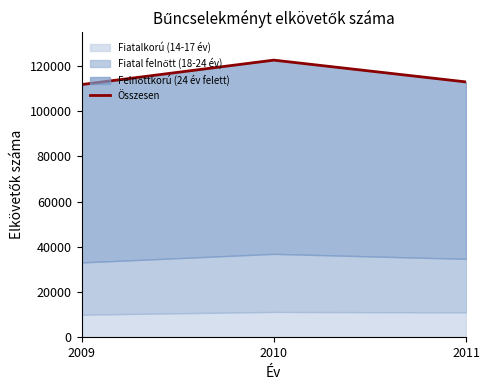

What is the difference between the maximum and minimum values?

10793